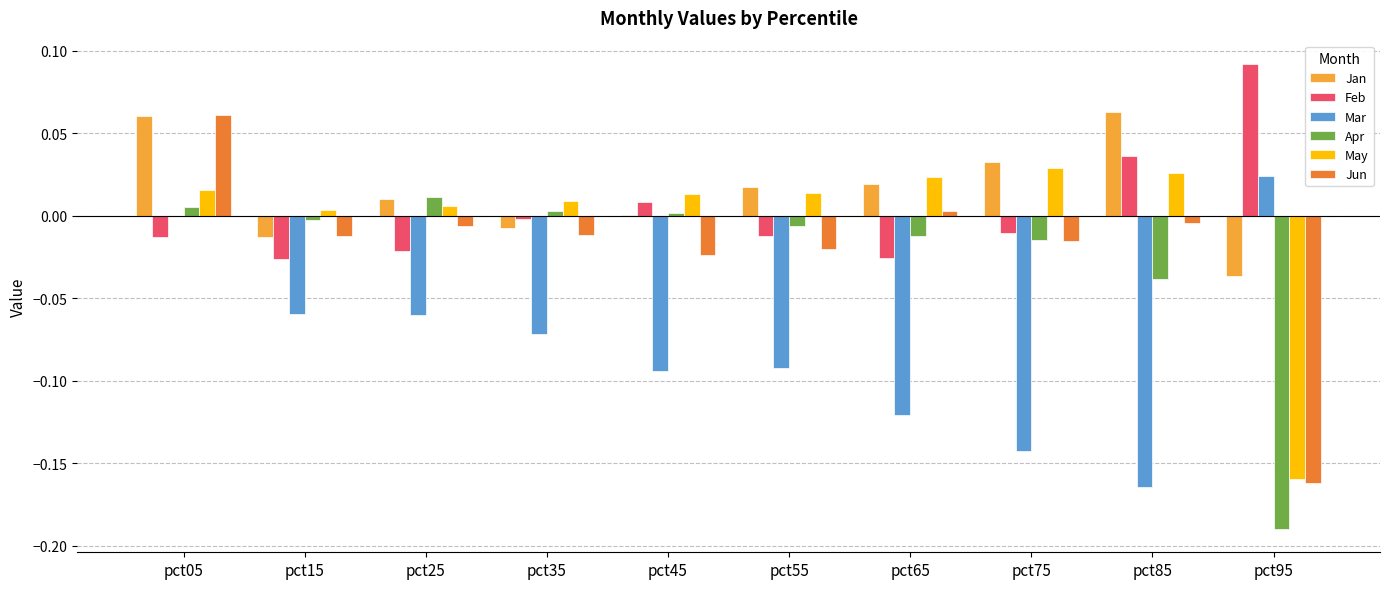

Between pct05 and pct55, which series saw the biggest shift?

Mar